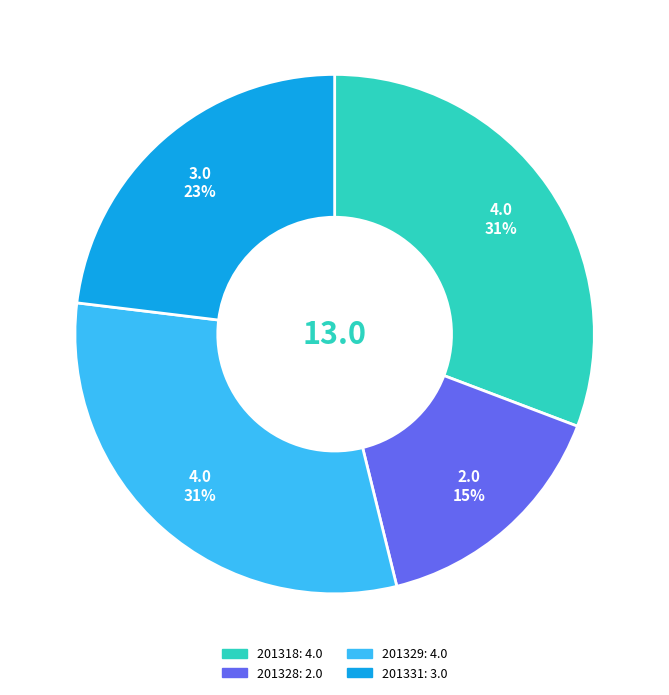

How many segments does this pie chart have?

4